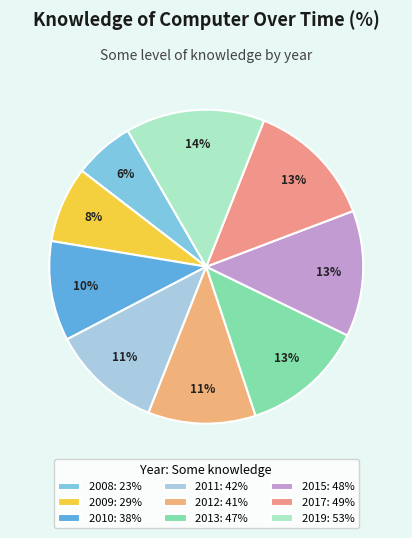

Is there any slice that represents more than half of the pie?

No